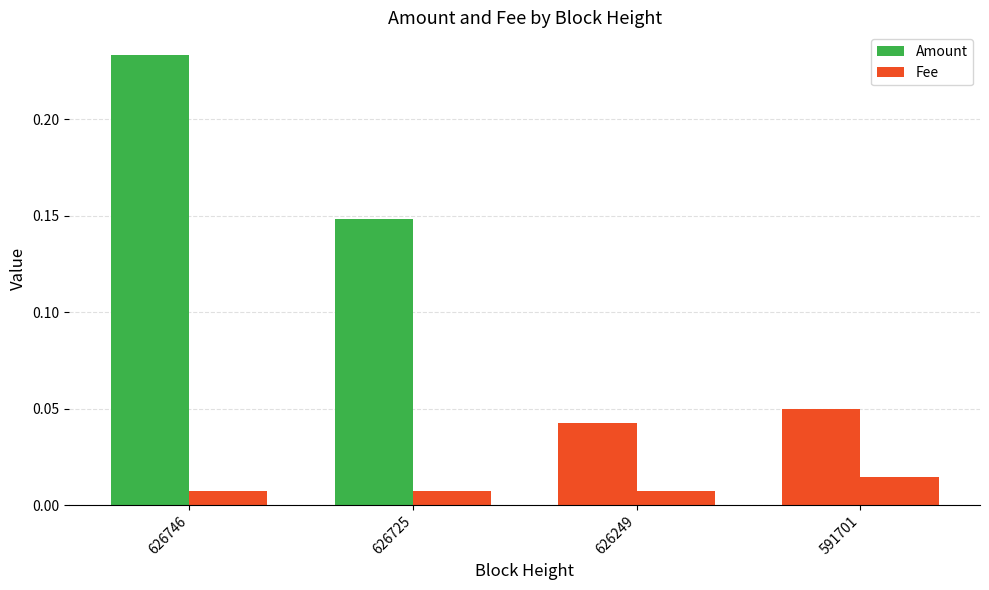

At how many categories does at least one series exceed 0?

4